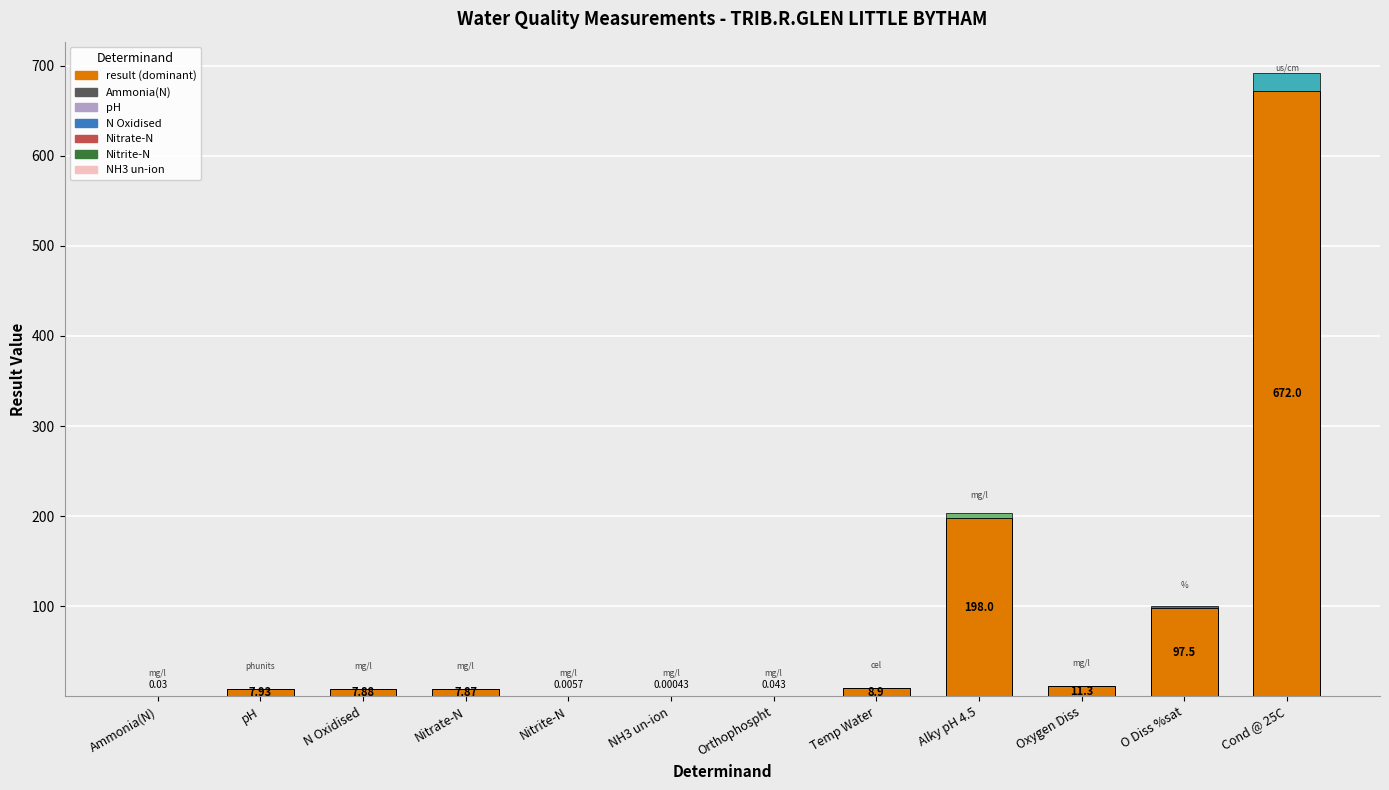

Which label corresponds to the smallest value in the chart?

NH3 un-ion